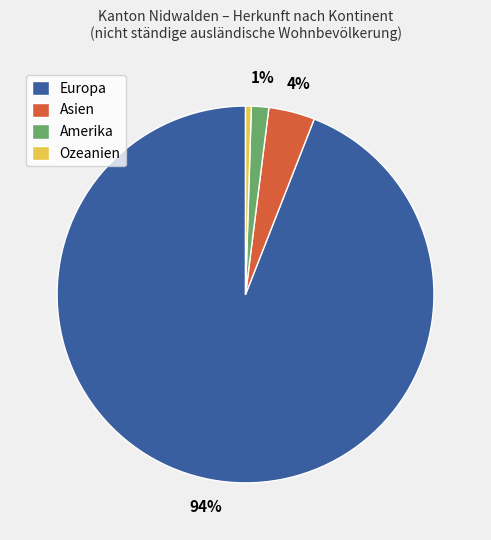

How many segments does this pie chart have?

4